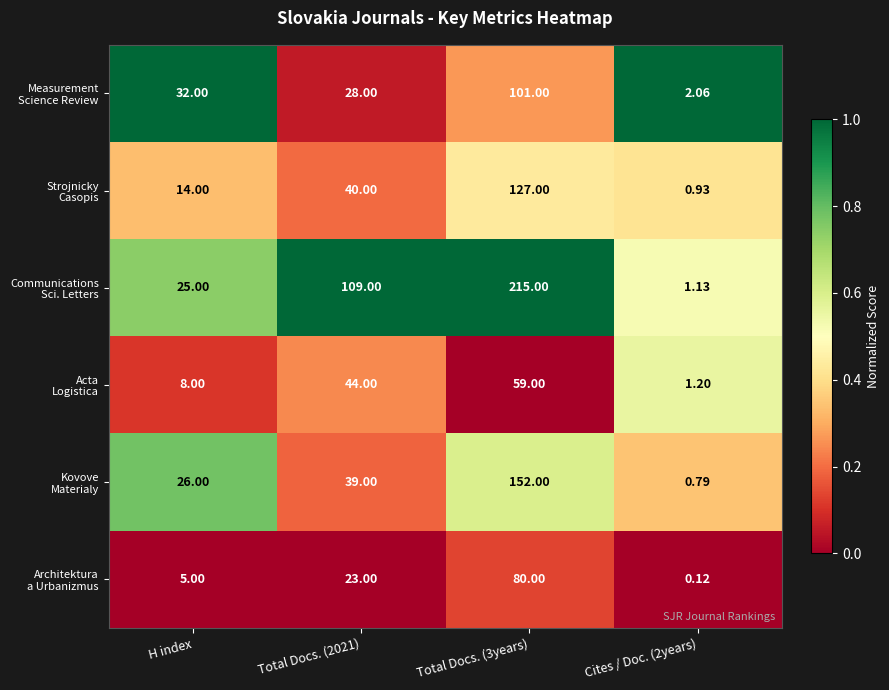

How many series are shown in this chart?

6